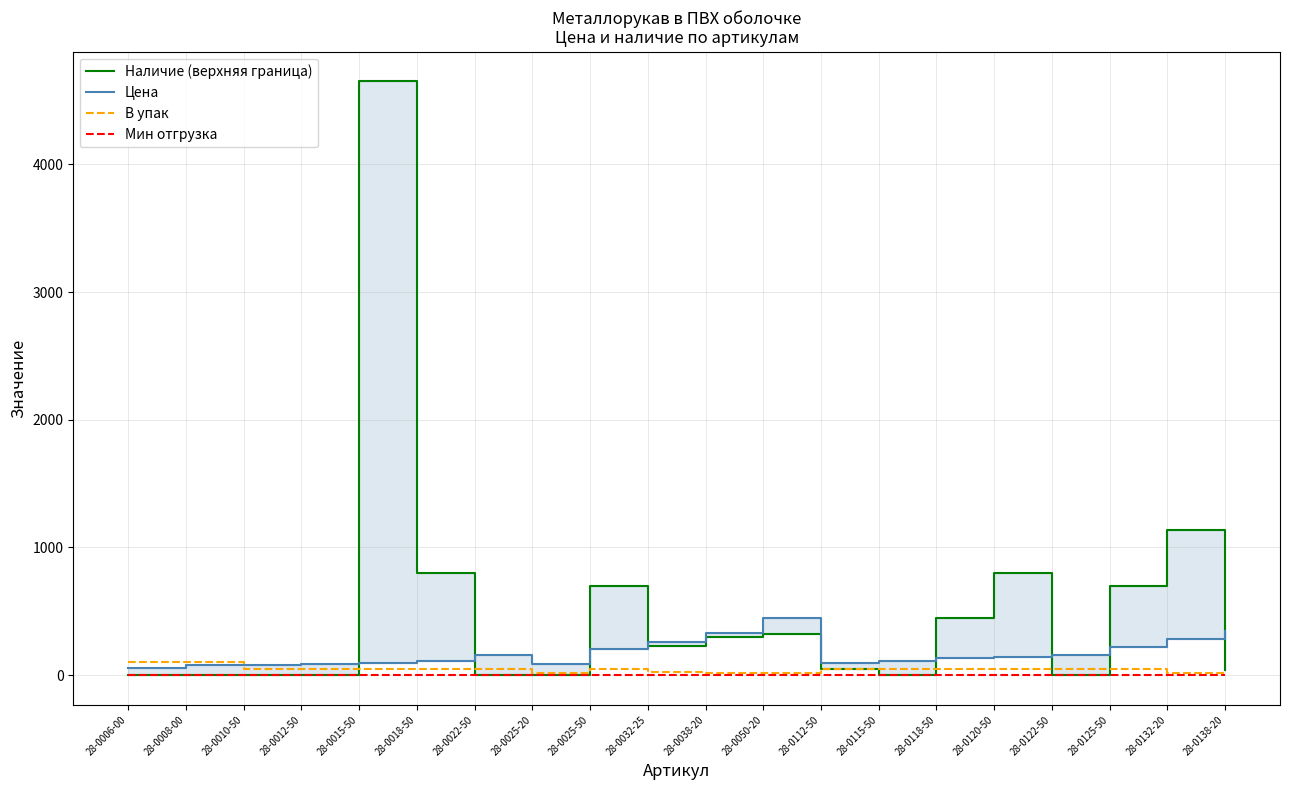

What is the total value across all series at 28-0138-20?

409.5